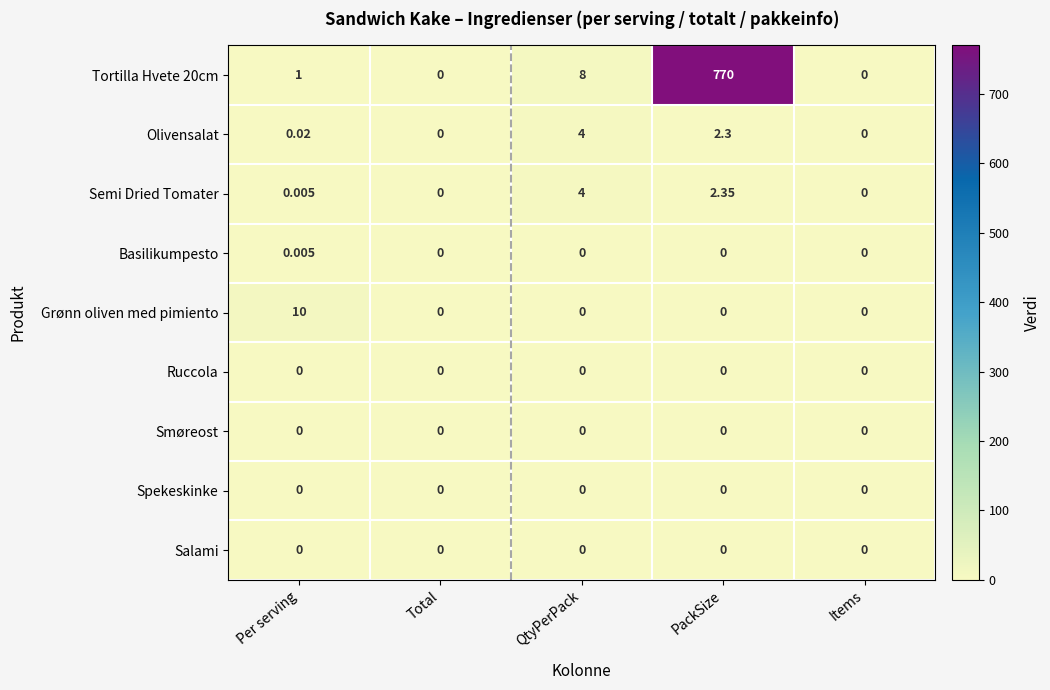

Is the value of Basilikumpesto at Per serving greater than the value of Semi Dried Tomater at QtyPerPack?

No